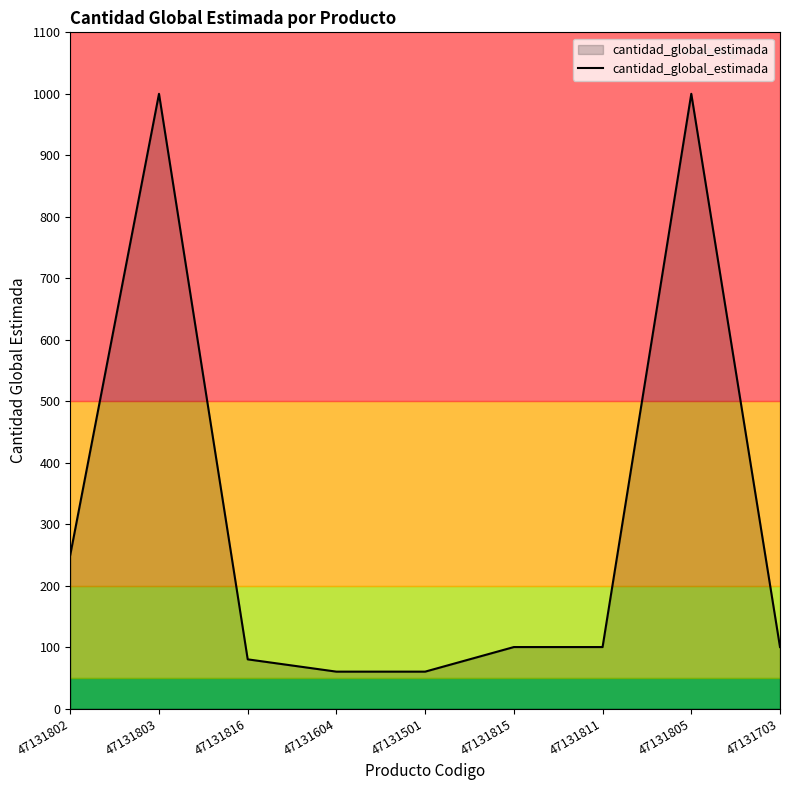

What is the sum of all values?

2750